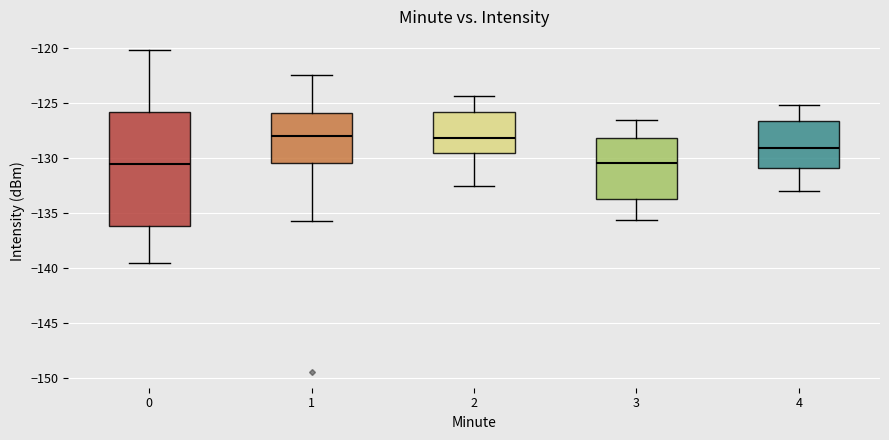

Reading left to right, transcribe this box plot: for each box, give where its median line is, the range the box spans, and where its two whiskers end, as read against the y-axis. The values are not printed on the chart, so give them approximately, as read against the axis.

0: median -130.5, box -136.0 to -126.0, whiskers -139.5 to -120.0
1: median -128.0, box -130.5 to -126.0, whiskers -135.5 to -122.5
2: median -128.0, box -129.5 to -126.0, whiskers -132.5 to -124.5
3: median -130.5, box -133.5 to -128.0, whiskers -135.5 to -126.5
4: median -129.0, box -131.0 to -126.5, whiskers -133.0 to -125.0